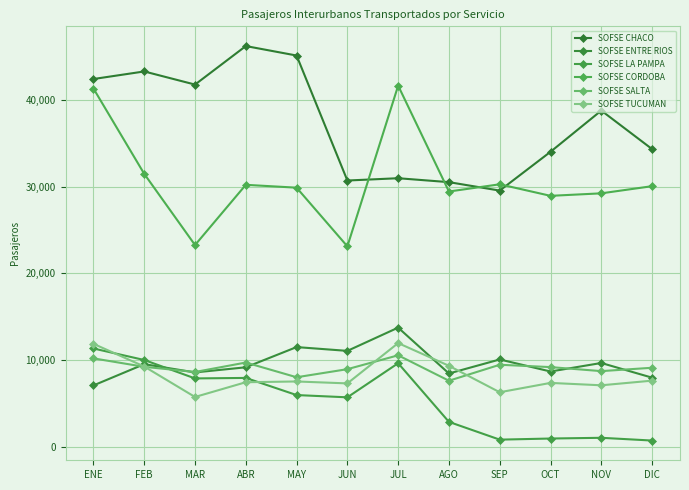

Read the SOFSE ENTRE RIOS value at DIC.

7950